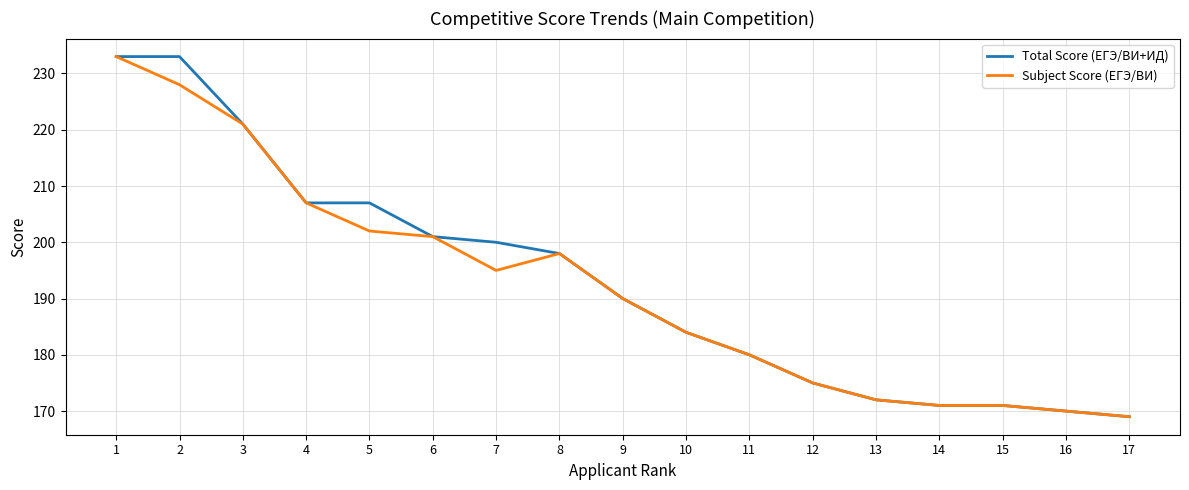

The Total Score (ЕГЭ/ВИ+ИД) series shows 198 at 8. True or false?

True